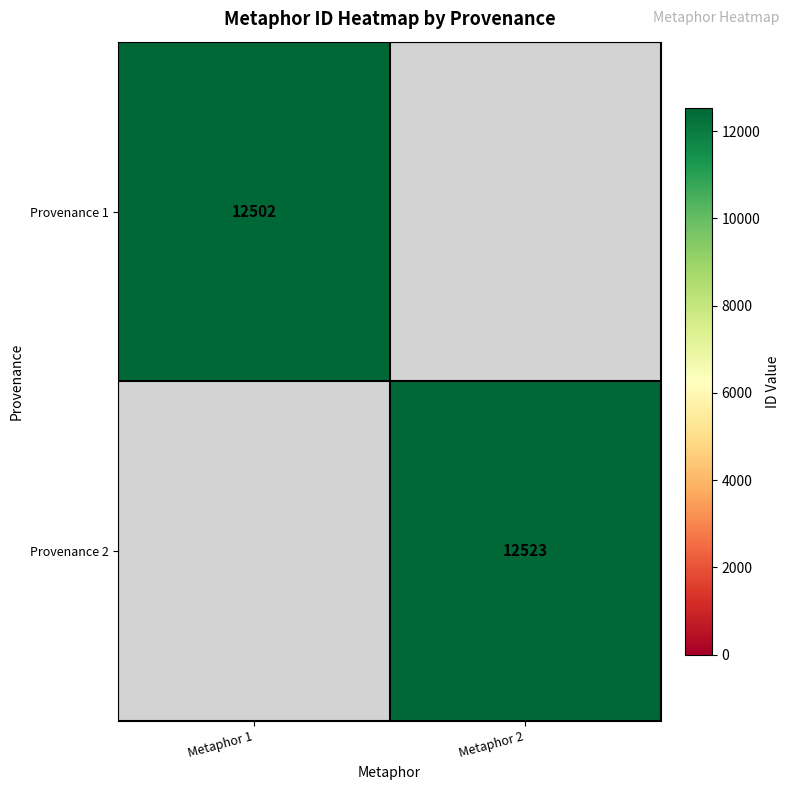

The value of Provenance 1 at Metaphor 1 is 20726. True or false?

False